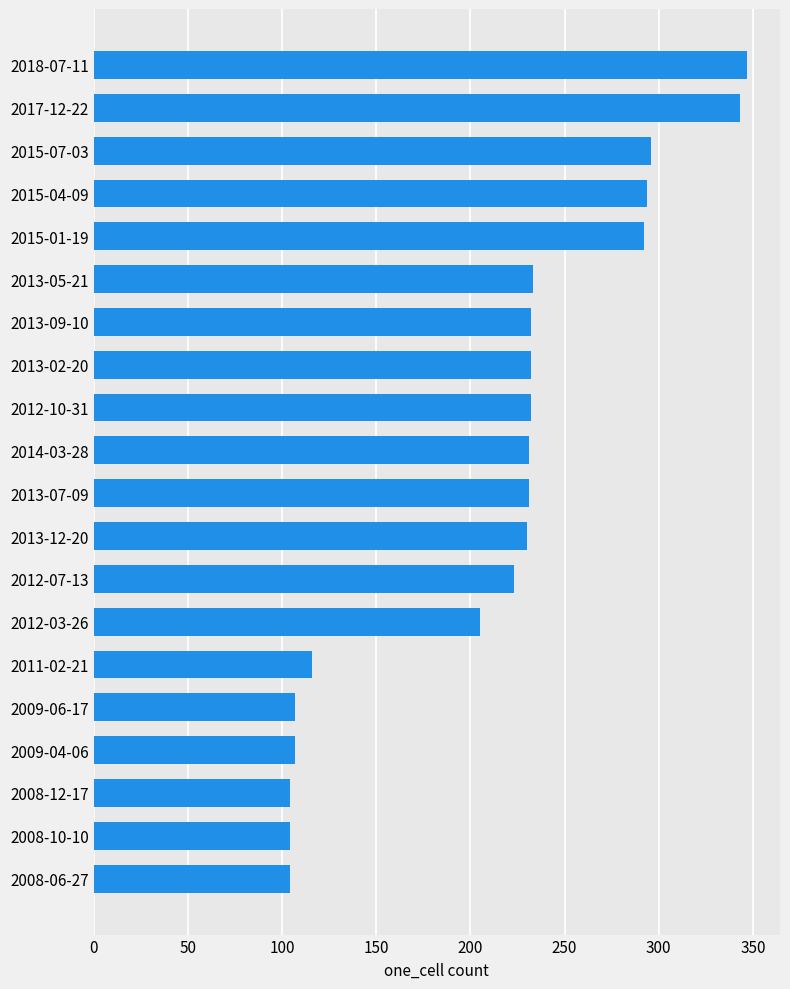

What is the ratio of the value at 2013-09-10 to the value at 2017-12-22?

0.7